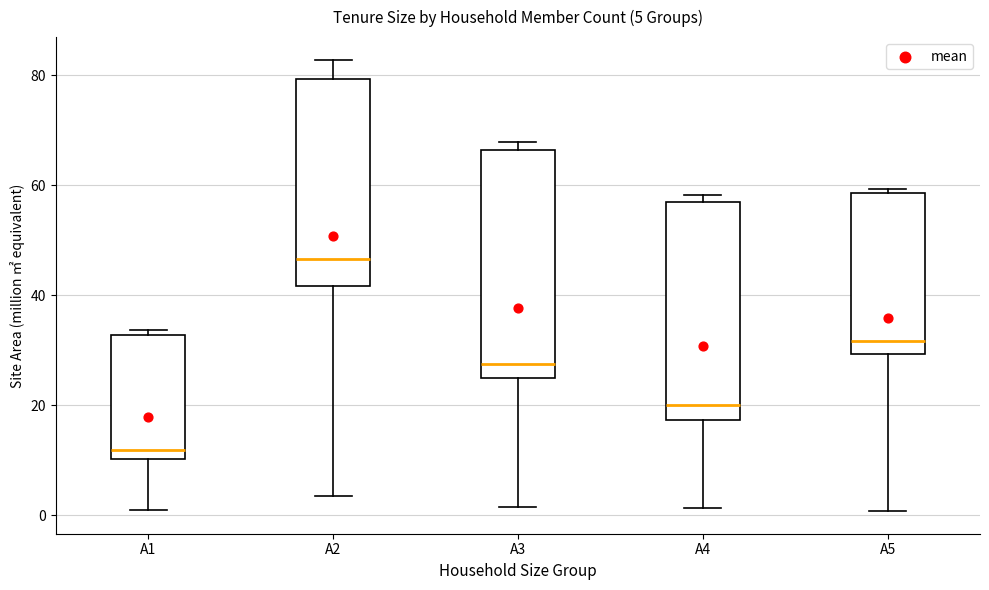

Which box's median line is the highest?

A2